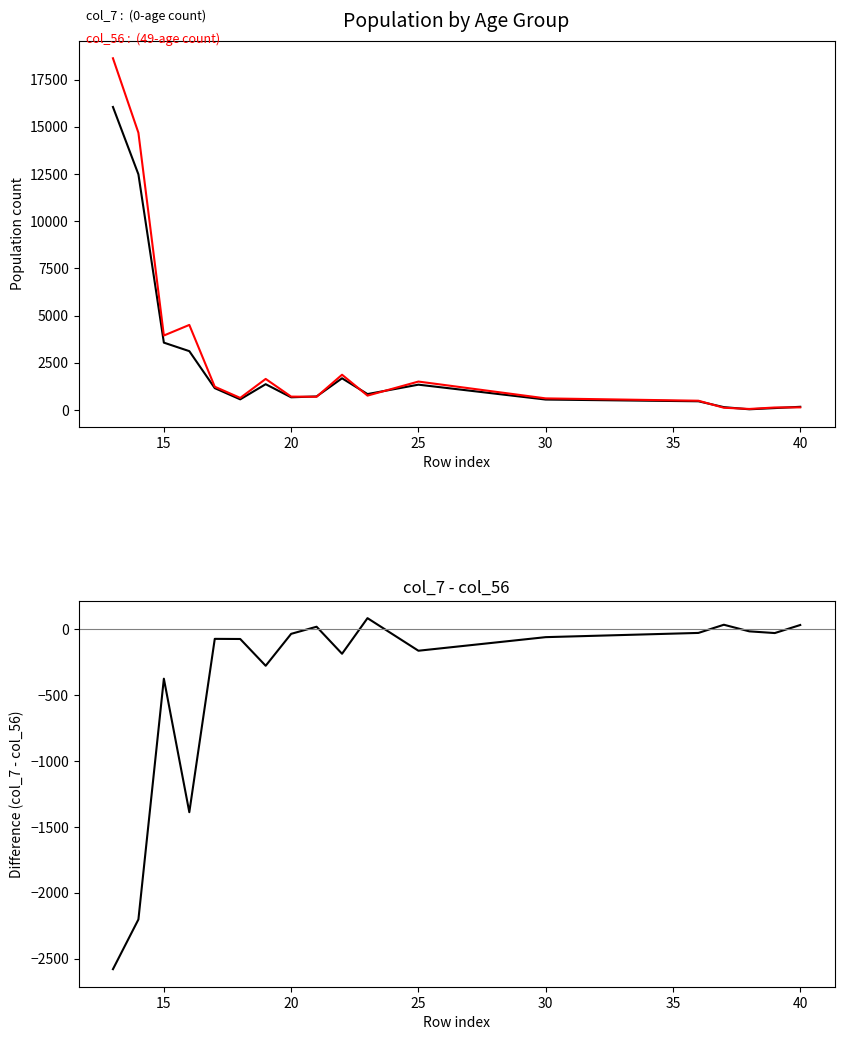

Count the number of categories in the chart.

18